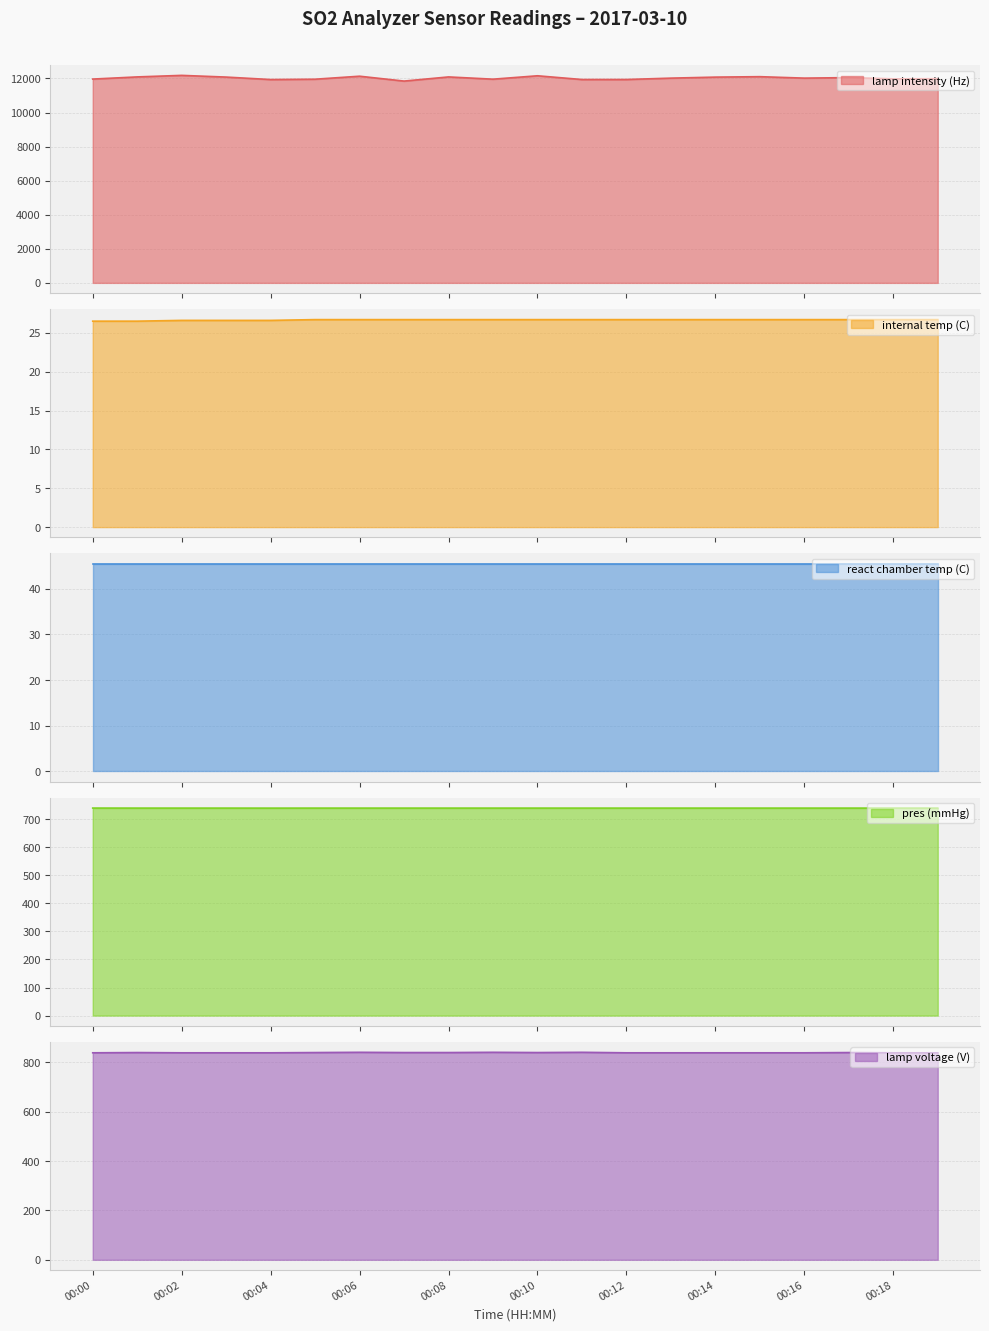

At which category does the chart reach its minimum across all series?

00:00